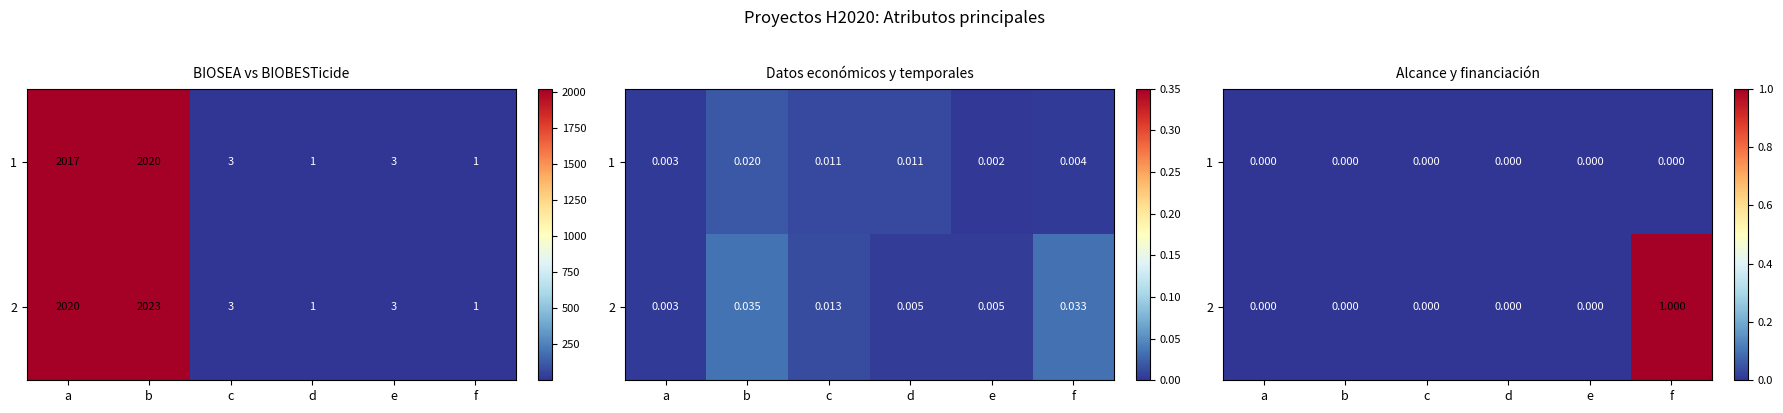

Which has a higher value, b or e?

b